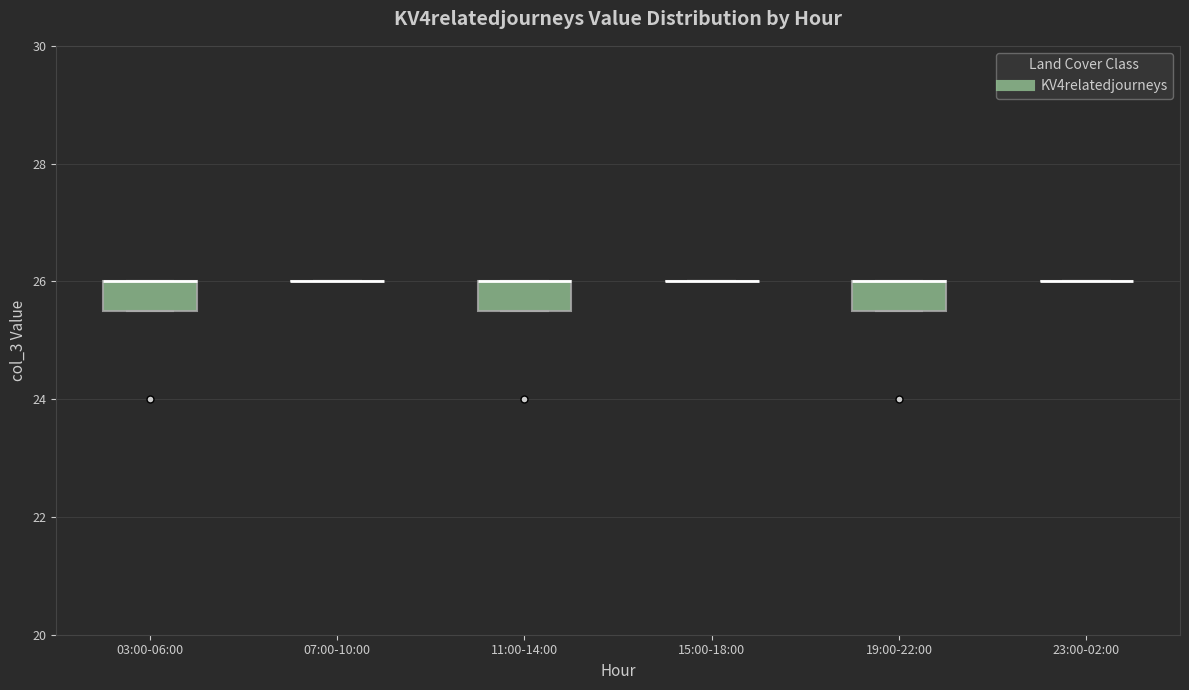

Reading left to right, read every box against the y-axis: the position of its median line, the range the box covers, and the ends of its whiskers. The values are not printed on the chart, so give them approximately, as read against the axis.

03:00-06:00: median 26.0 (drawn on the box's upper edge), box 25.6 to 26.0, whiskers 25.6 to 26.0
07:00-10:00: box collapsed to a line at 26.0, whiskers 26.0 to 26.0
11:00-14:00: median 26.0 (drawn on the box's upper edge), box 25.6 to 26.0, whiskers 25.6 to 26.0
15:00-18:00: box collapsed to a line at 26.0, whiskers 26.0 to 26.0
19:00-22:00: median 26.0 (drawn on the box's upper edge), box 25.6 to 26.0, whiskers 25.6 to 26.0
23:00-02:00: box collapsed to a line at 26.0, whiskers 26.0 to 26.0